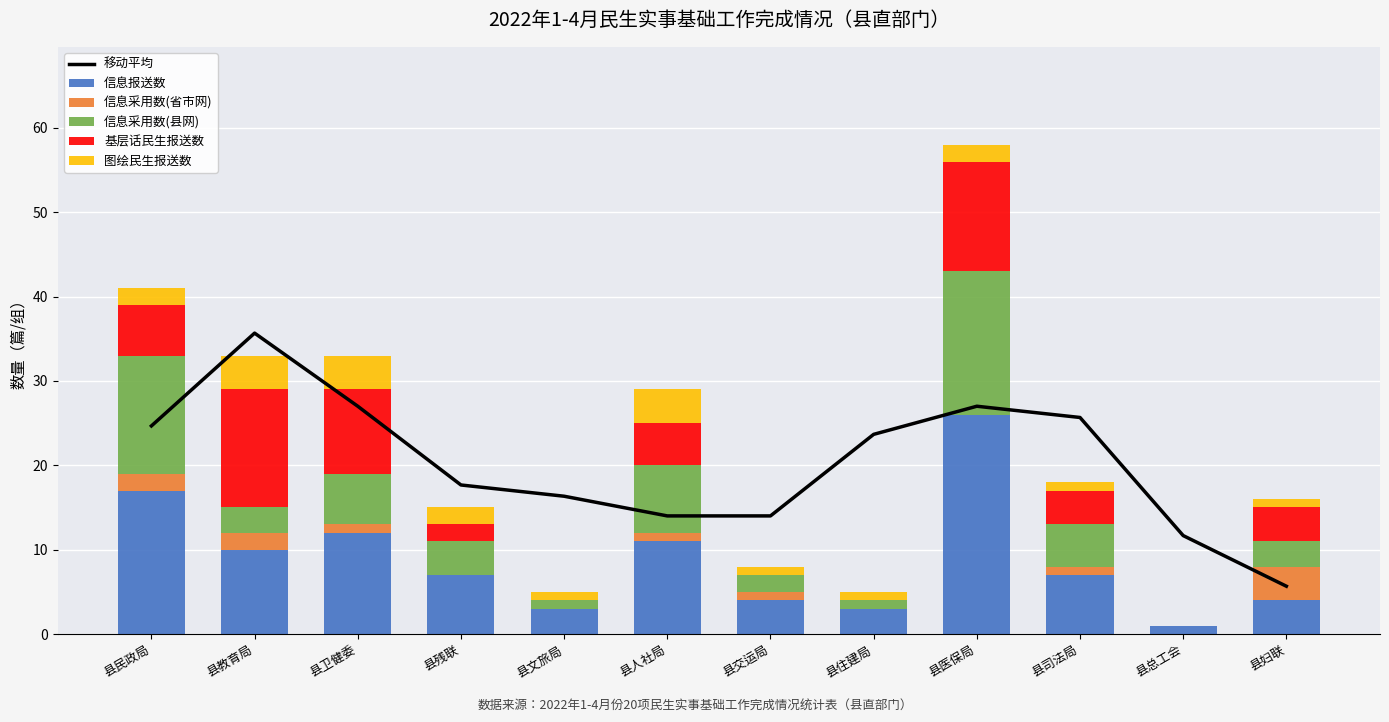

Which series has the widest spread of values?

移动平均